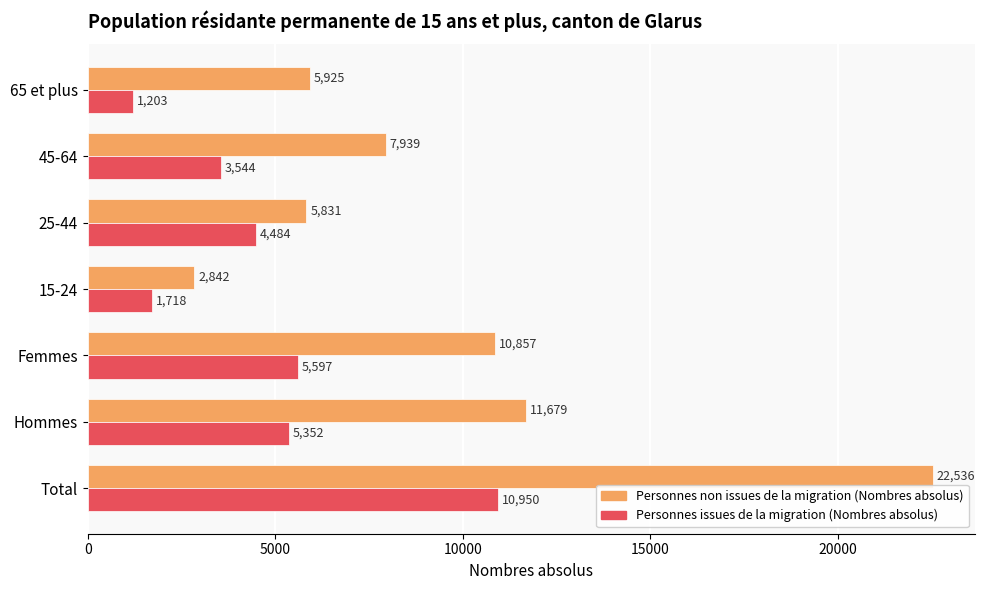

Is it true that Personnes non issues de la migration (Nombres absolus) equals 14381.0 at Total?

False